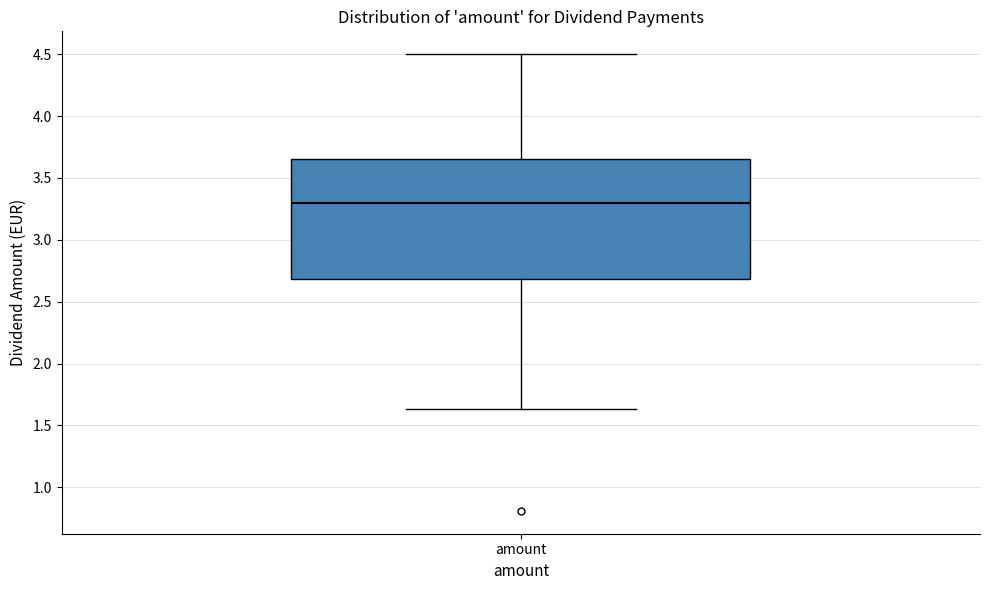

Where does the lower whisker of the box for amount end on the y-axis? The values are not printed on the chart, so give them approximately, as read against the axis.

1.65